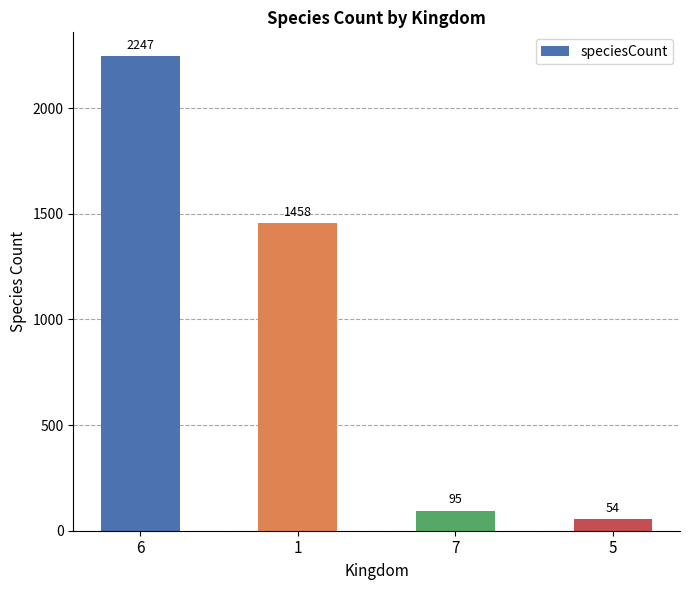

Which has a higher value, 5 or 6?

6